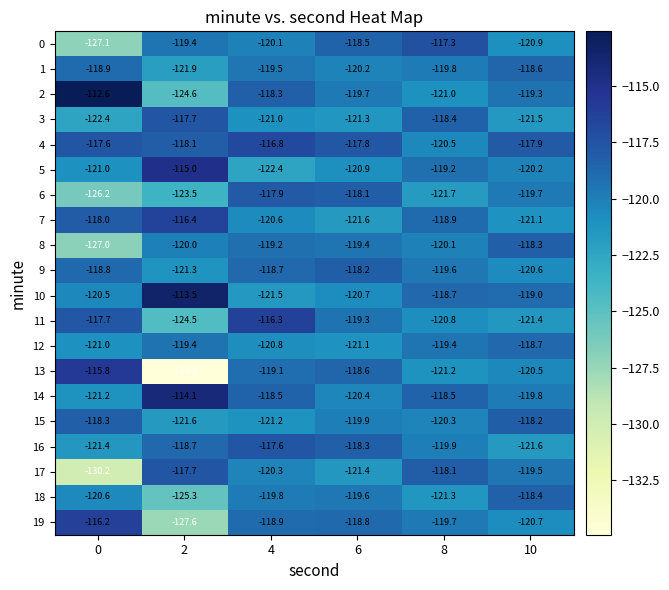

At which category is the sum across all series the highest?

4